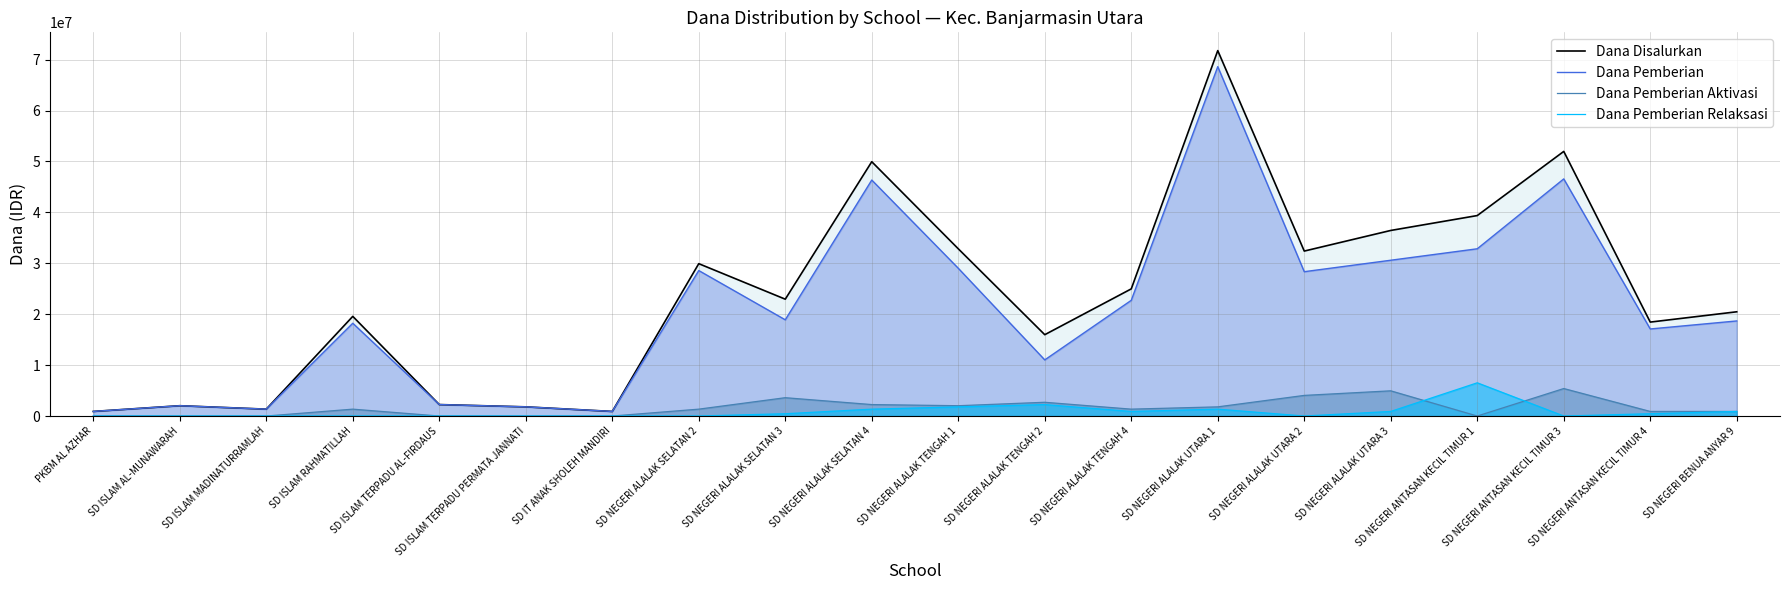

True or false: Dana Pemberian Aktivasi has more than 2 interior local peaks.

True